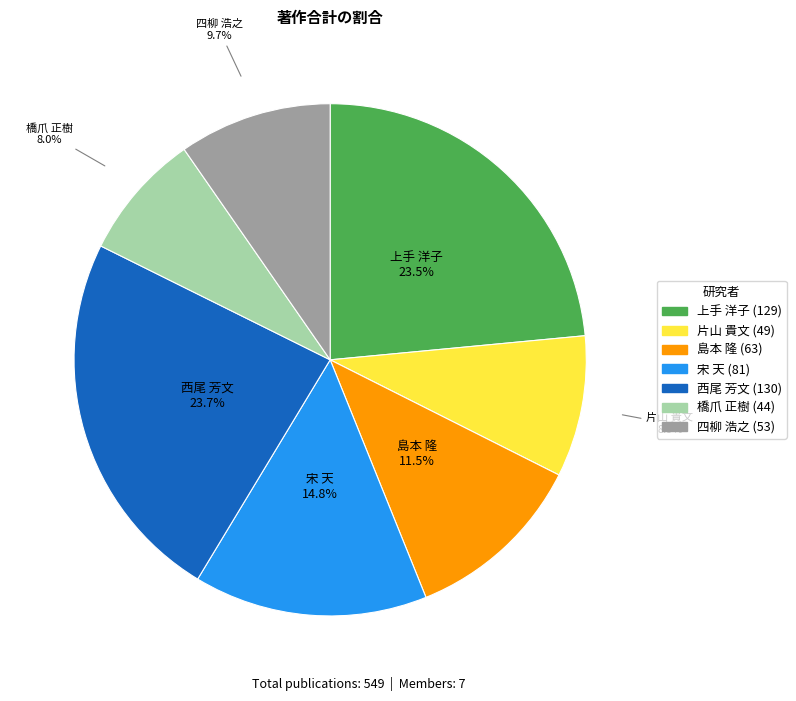

To the nearest percent, what is the combined percentage of 宋 天 and 西尾 芳文?

38%